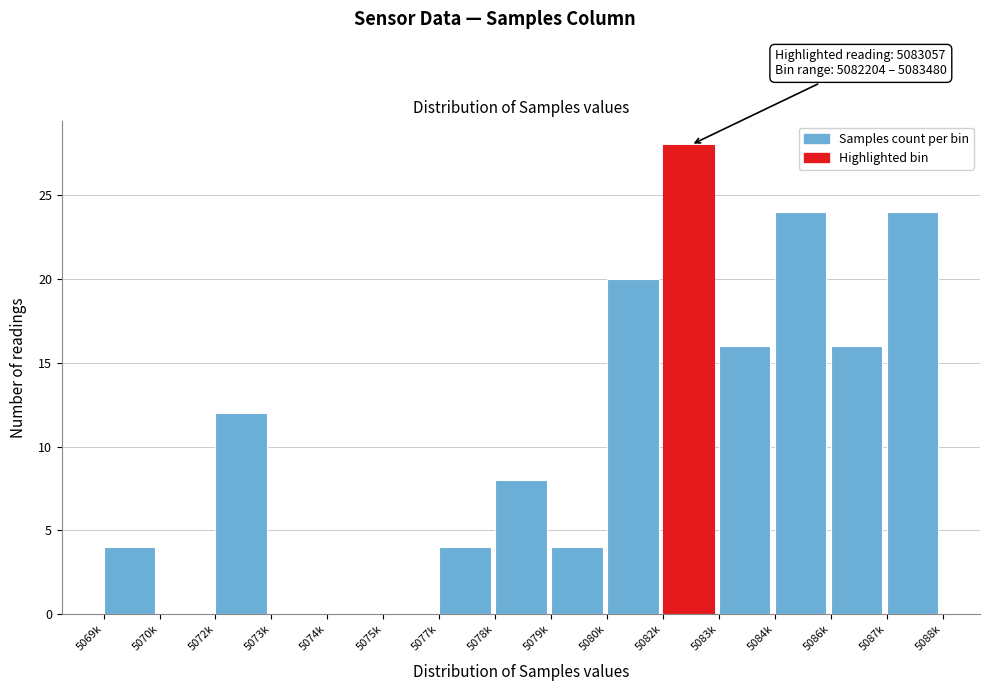

Reading left to right, extract all data points from this chart.

5069k=4	5070k=0	5072k=12	5073k=0	5074k=0	5075k=0	5077k=4	5078k=8	5079k=4	5080k=20	5082k=28	5083k=16	5084k=24	5086k=16	5087k=24